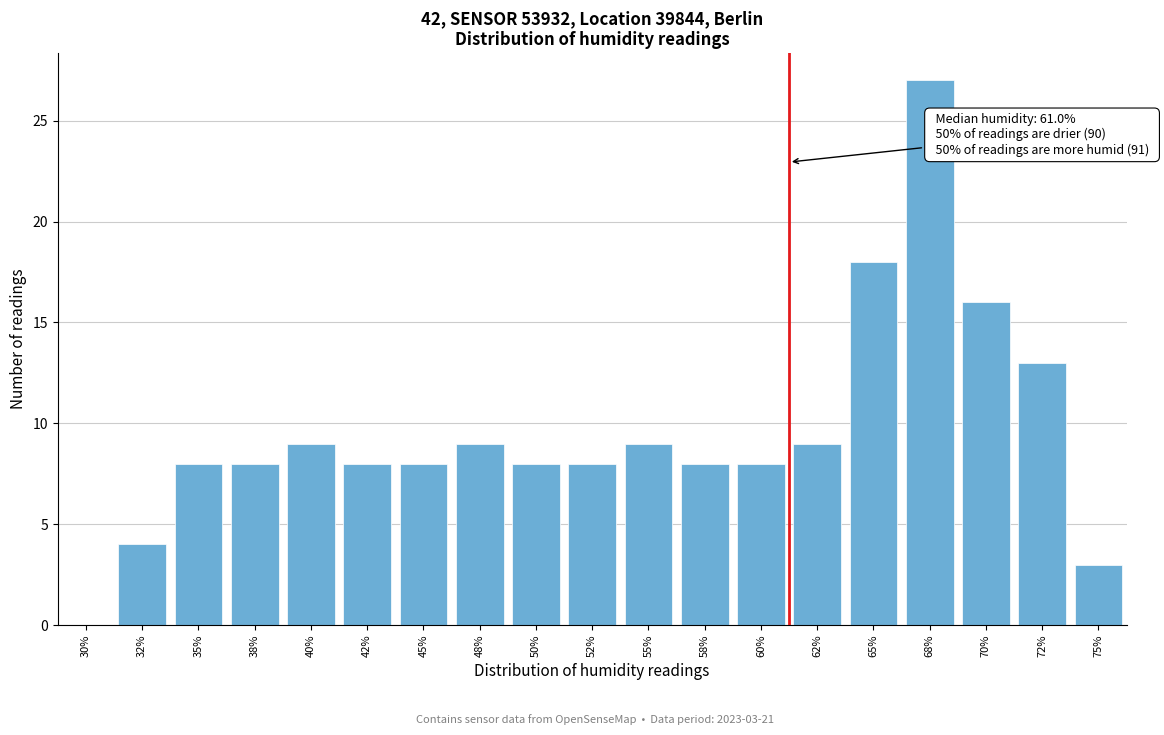

Reading right to left, list all the values displayed in this chart.

75%=3	72%=13	70%=16	68%=27	65%=18	62%=9	60%=8	58%=8	55%=9	52%=8	50%=8	48%=9	45%=8	42%=8	40%=9	38%=8	35%=8	32%=4	30%=0